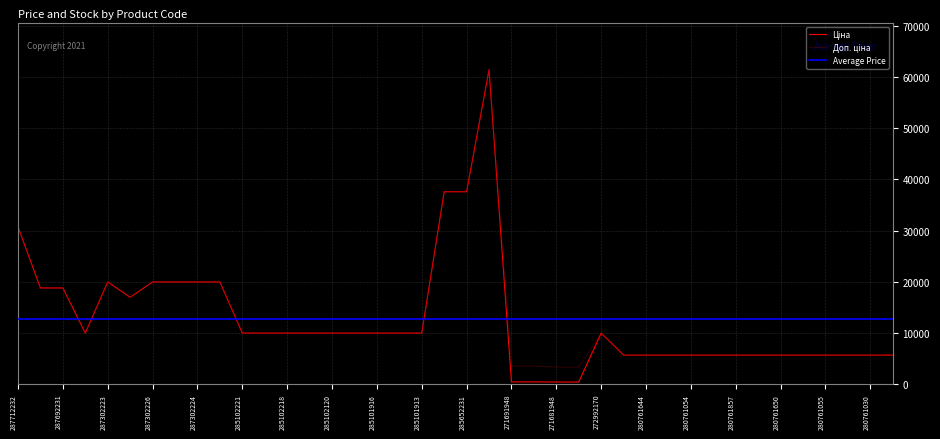

What is the sum of the Ціна values at 285101569 and 287302223?

29939.2